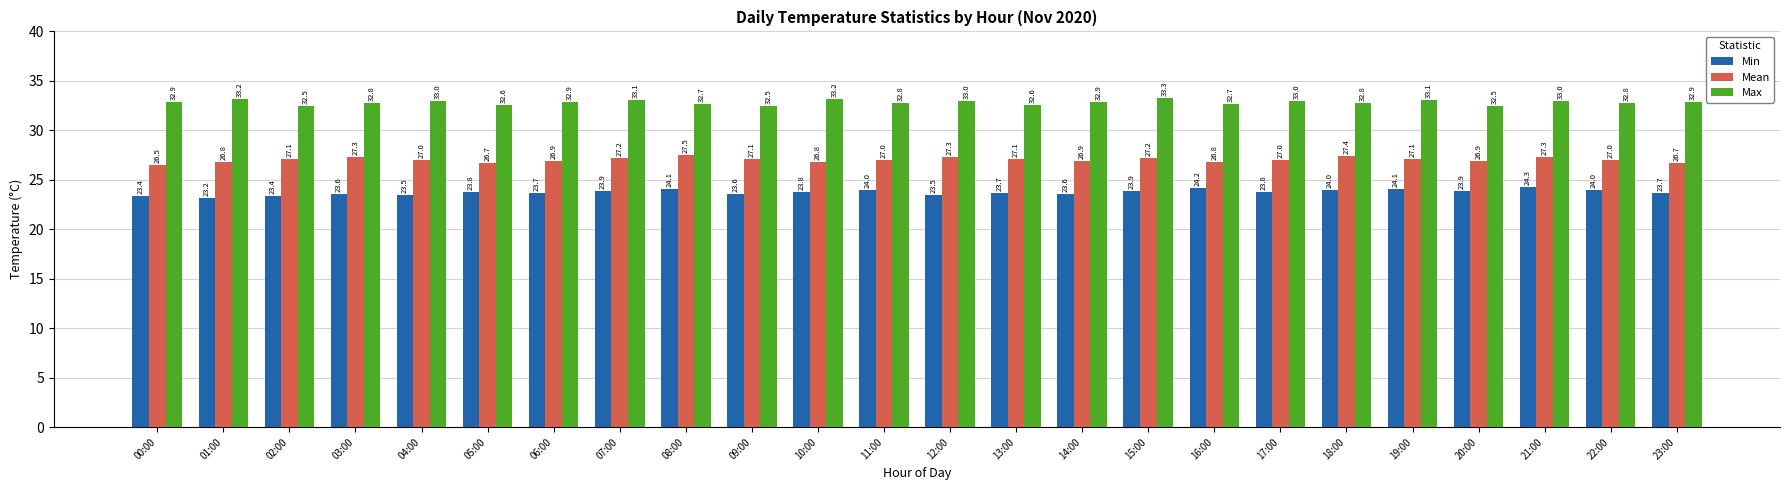

What is the average value of the Mean series?

27.0